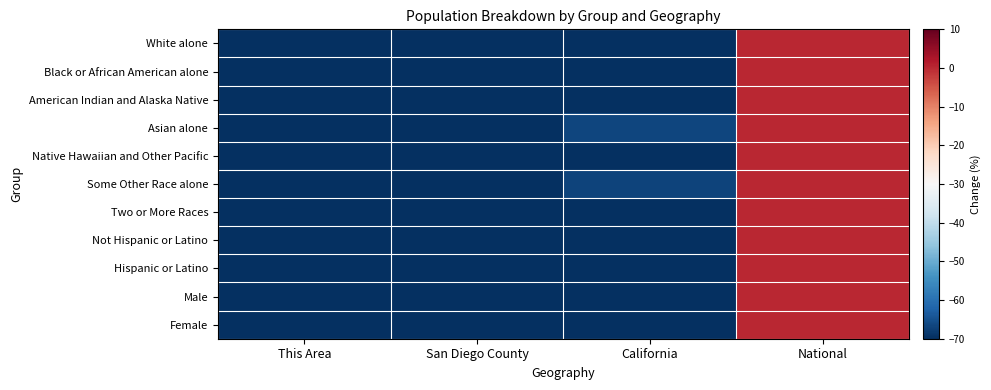

Reading left to right, what are all the values shown in this chart?

White alone: This Area=-100.0	San Diego County=-99.1	California=-90.4	National=0.0
Black or African American alone: This Area=-100.0	San Diego County=-99.6	California=-94.1	National=0.0
American Indian and Alaska Native: This Area=-100.0	San Diego County=-99.1	California=-87.6	National=0.0
Asian alone: This Area=-100.0	San Diego County=-97.7	California=-66.9	National=0.0
Native Hawaiian and Other Pacific: This Area=-100.0	San Diego County=-97.2	California=-73.3	National=0.0
Some Other Race alone: This Area=-100.0	San Diego County=-97.8	California=-66.9	National=0.0
Two or More Races: This Area=-100.0	San Diego County=-98.2	California=-79.8	National=0.0
Not Hispanic or Latino: This Area=-100.0	San Diego County=-99.2	California=-91.0	National=0.0
Hispanic or Latino: This Area=-100.0	San Diego County=-98.0	California=-72.2	National=0.0
Male: This Area=-100.0	San Diego County=-99.0	California=-87.8	National=0.0
Female: This Area=-100.0	San Diego County=-99.0	California=-88.1	National=0.0